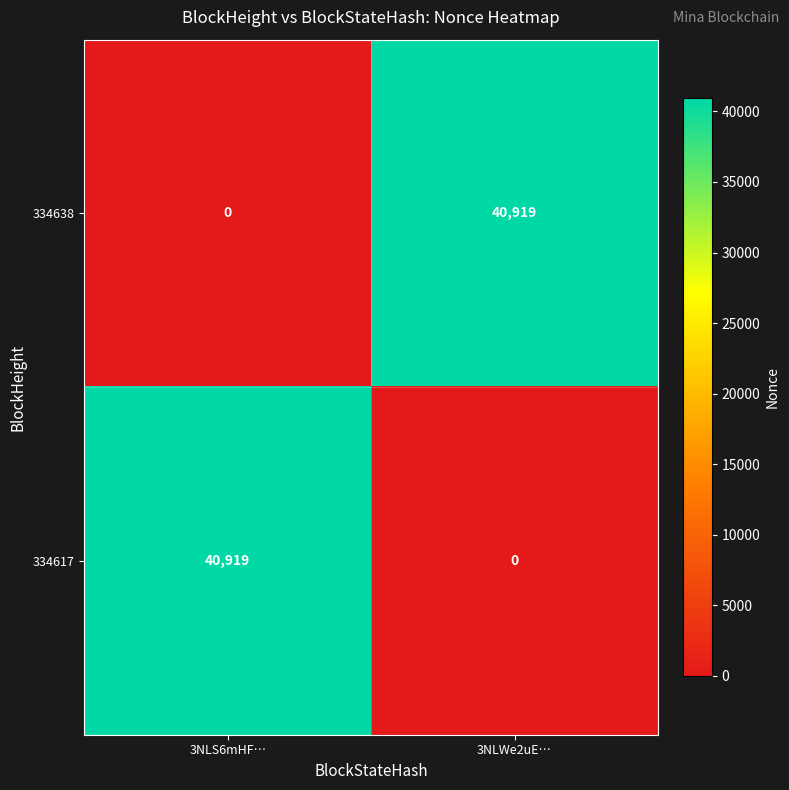

At 3NLWe2uE…, list the series in order from smallest to largest.

334617, 334638